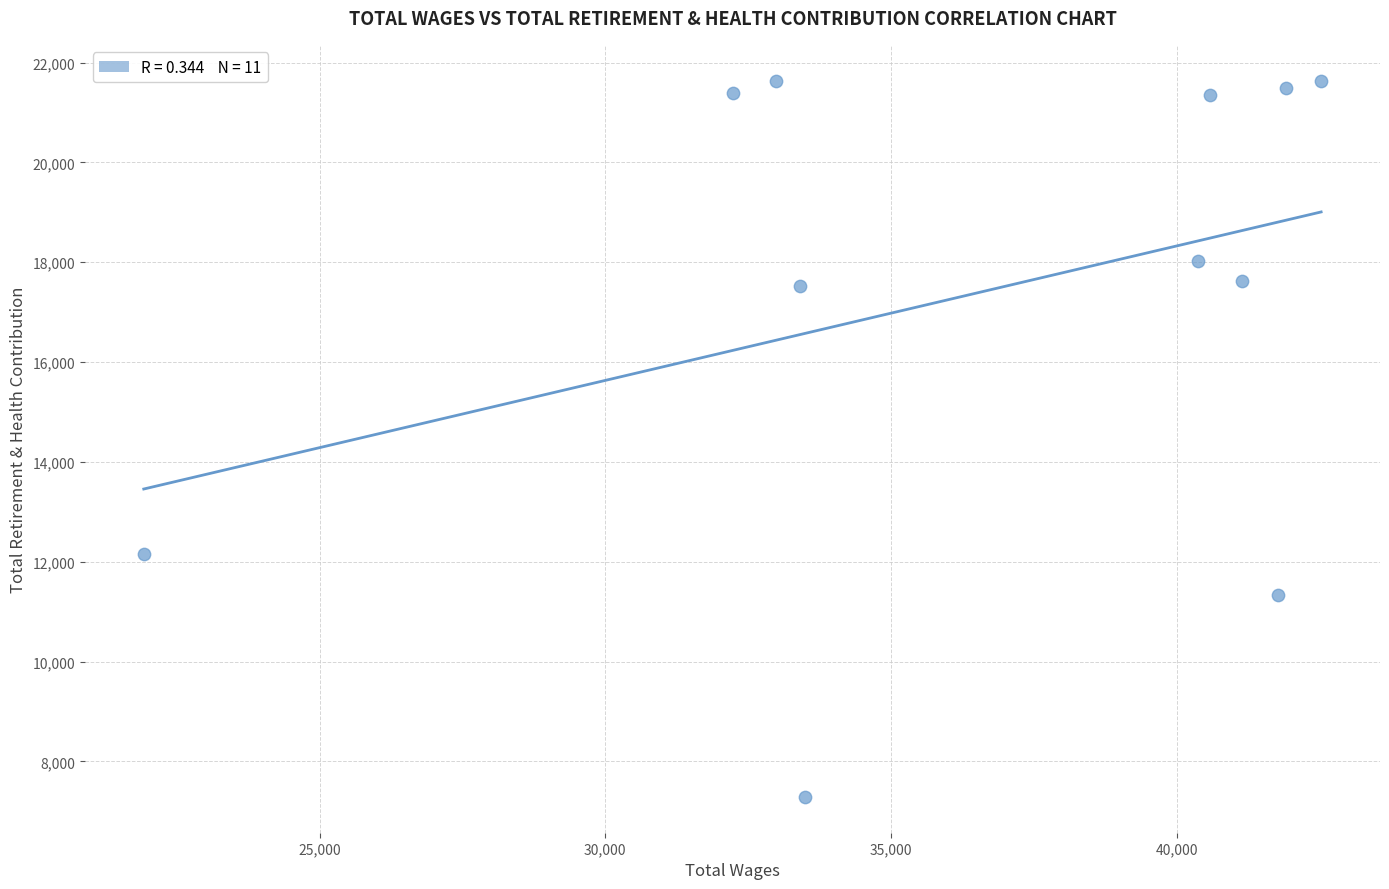

What is the average X value?

36575